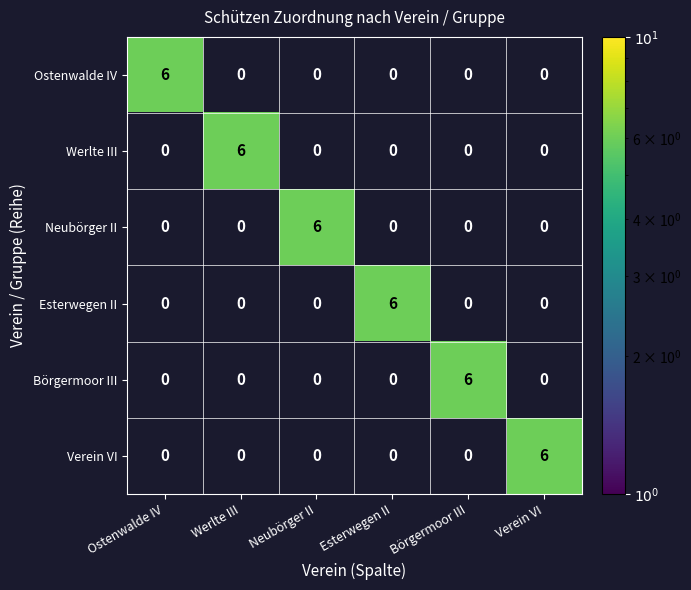

What is the difference between the maximum and minimum values in the Ostenwalde IV series?

6